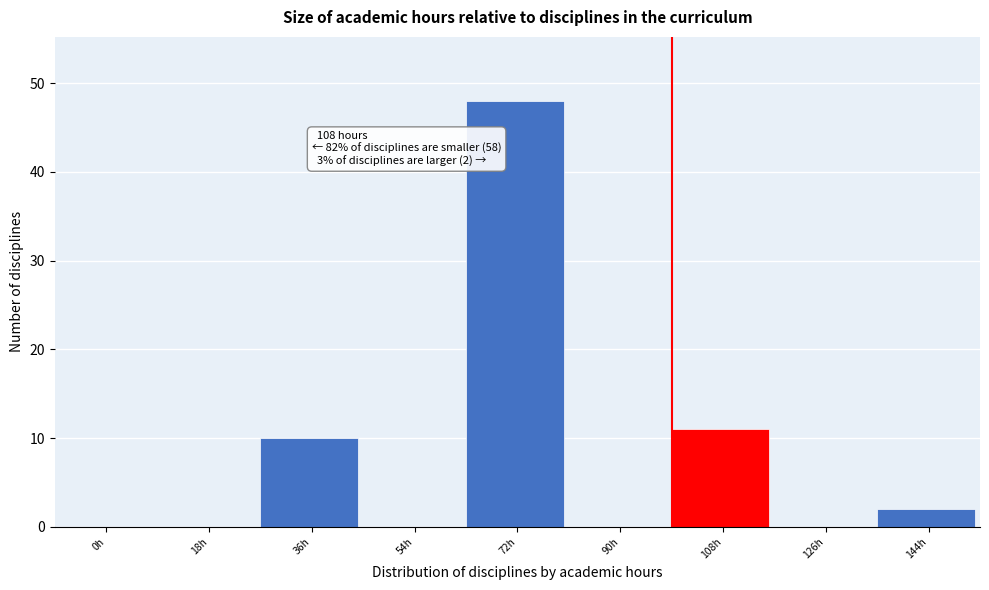

Reading right to left, transcribe all the data shown in this chart.

144h=2	126h=0	108h=11	90h=0	72h=48	54h=0	36h=10	18h=0	0h=0